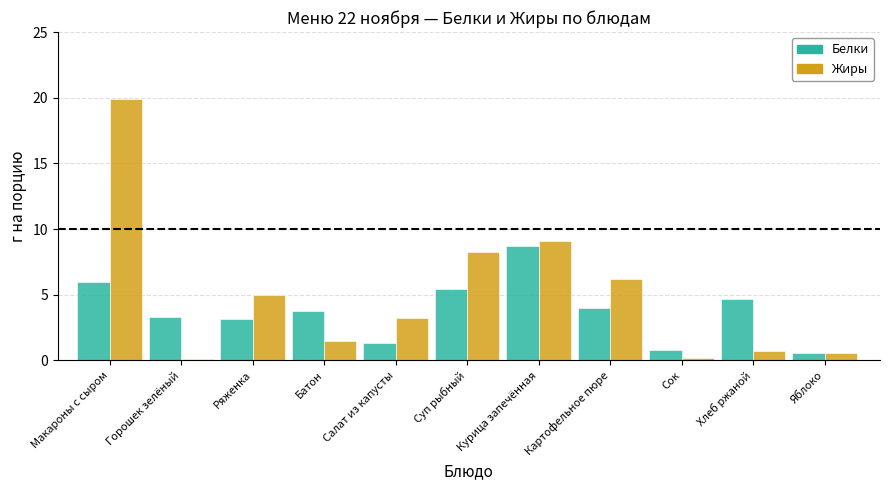

What is the difference between the maximum and second lowest values in the Белки series?

7.9